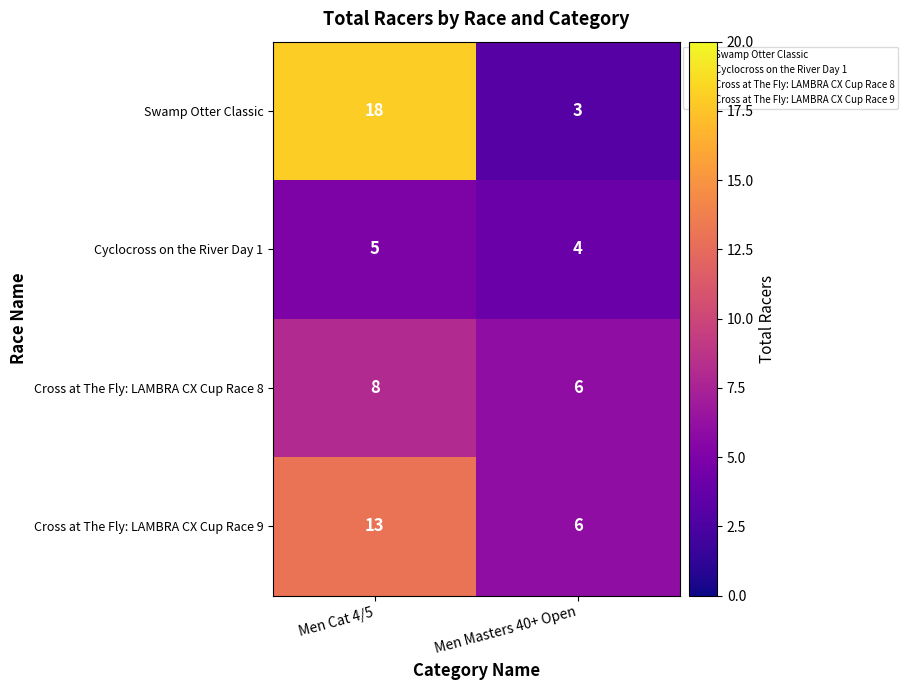

What is the total value across all series at Men Cat 4/5?

44